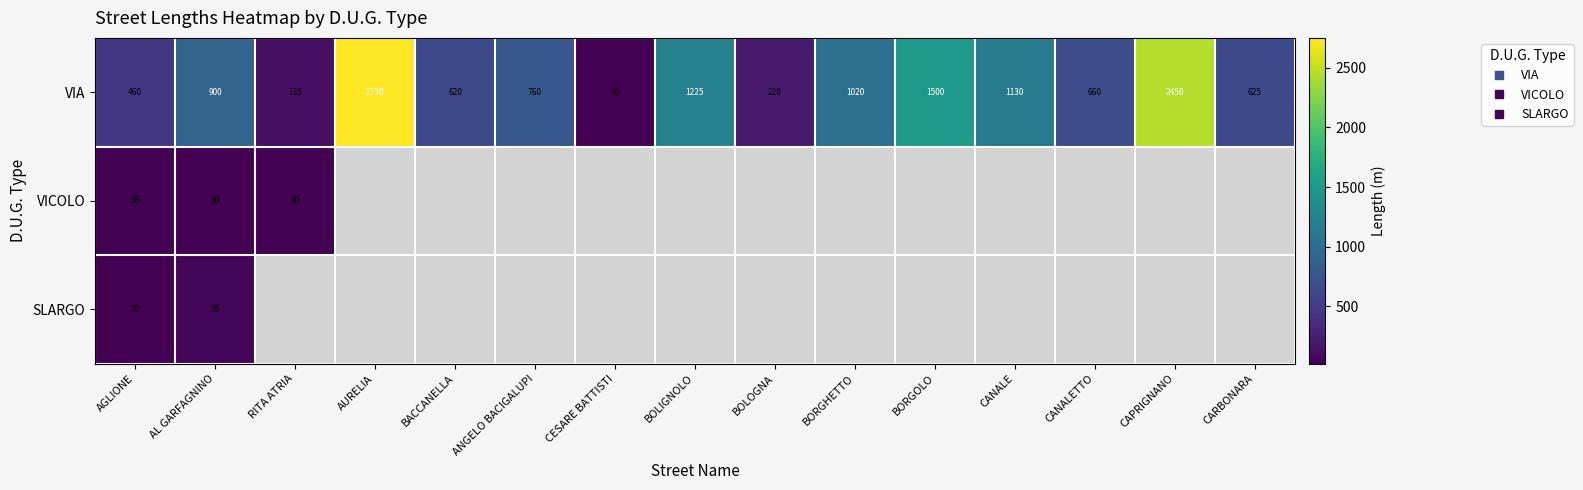

How many categories are shown in the chart?

15